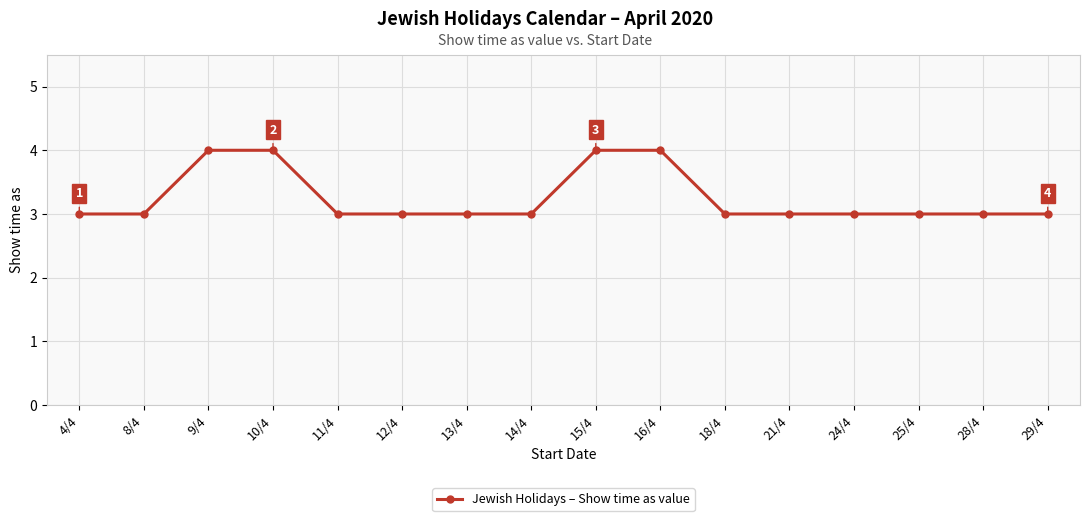

Is it true that the value at 24/4 is 3?

True